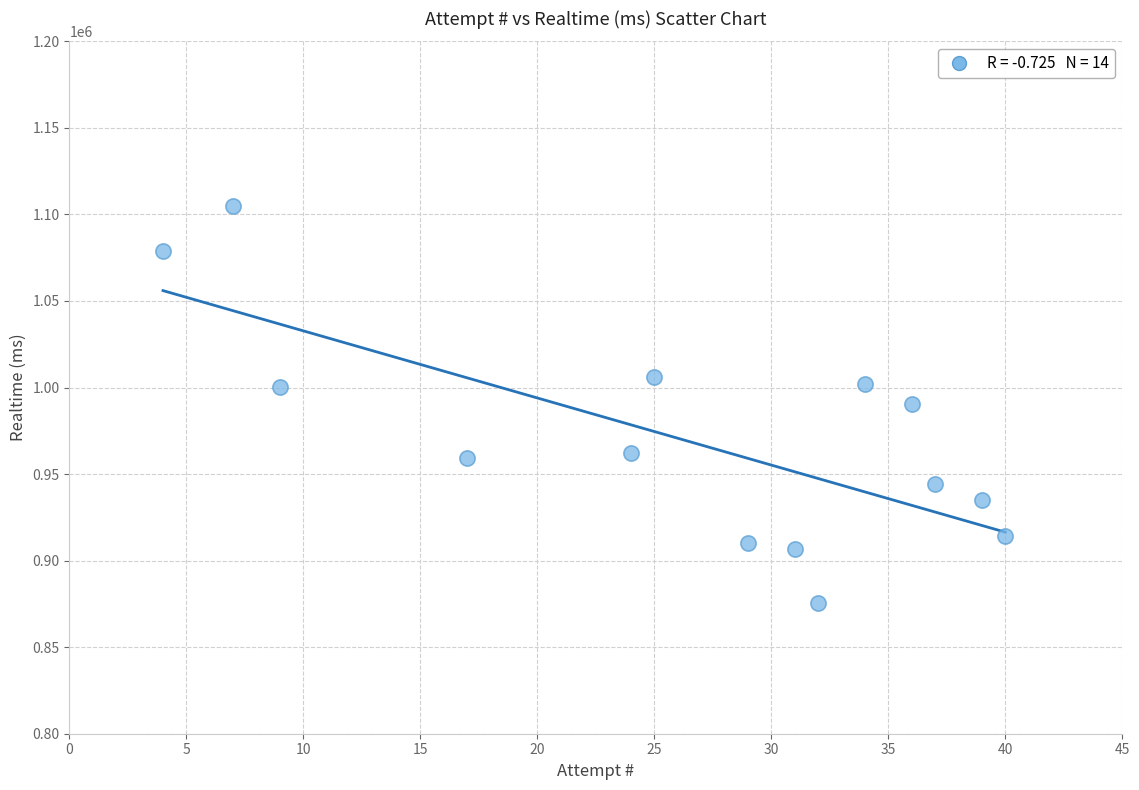

What is the range of X values (max minus min)?

36